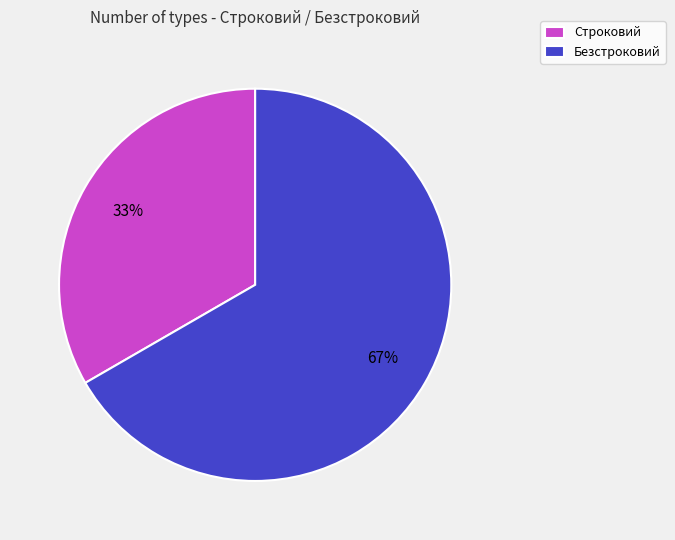

Which slice represents more than half of the pie?

Безстроковий